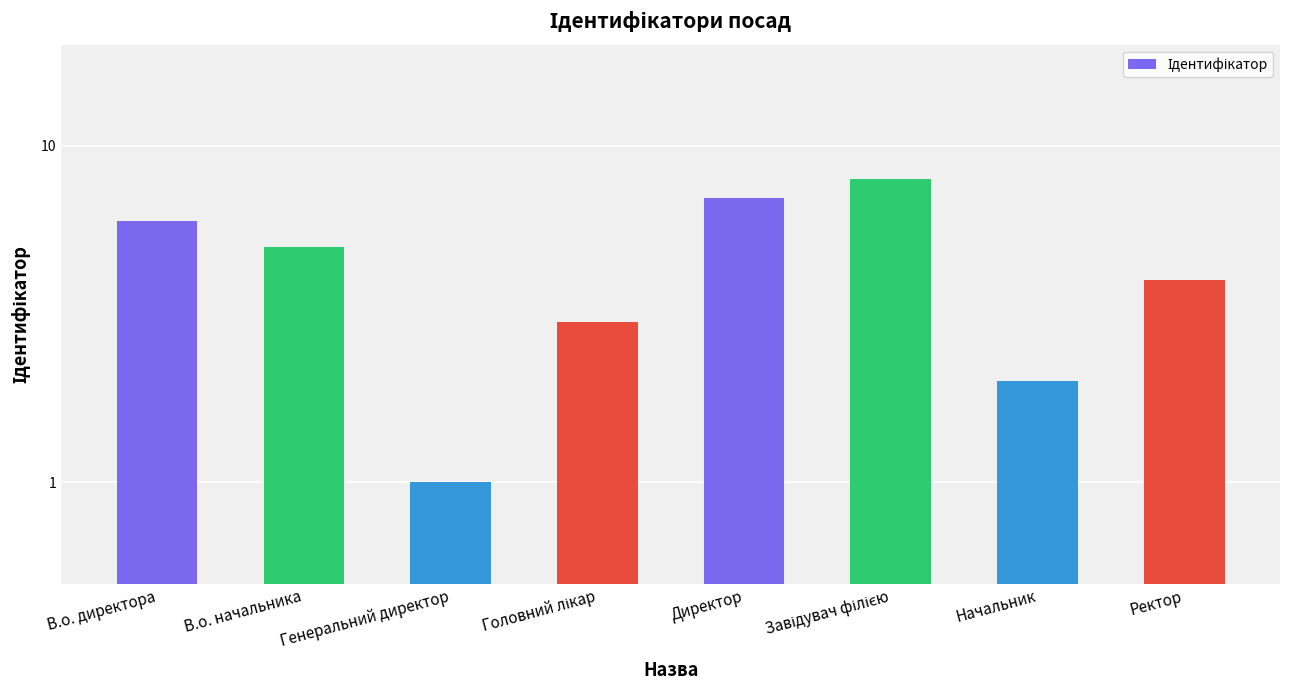

List the labels in order of value, largest first.

Завідувач філією, Директор, В.о. директора, В.о. начальника, Ректор, Головний лікар, Начальник, Генеральний директор